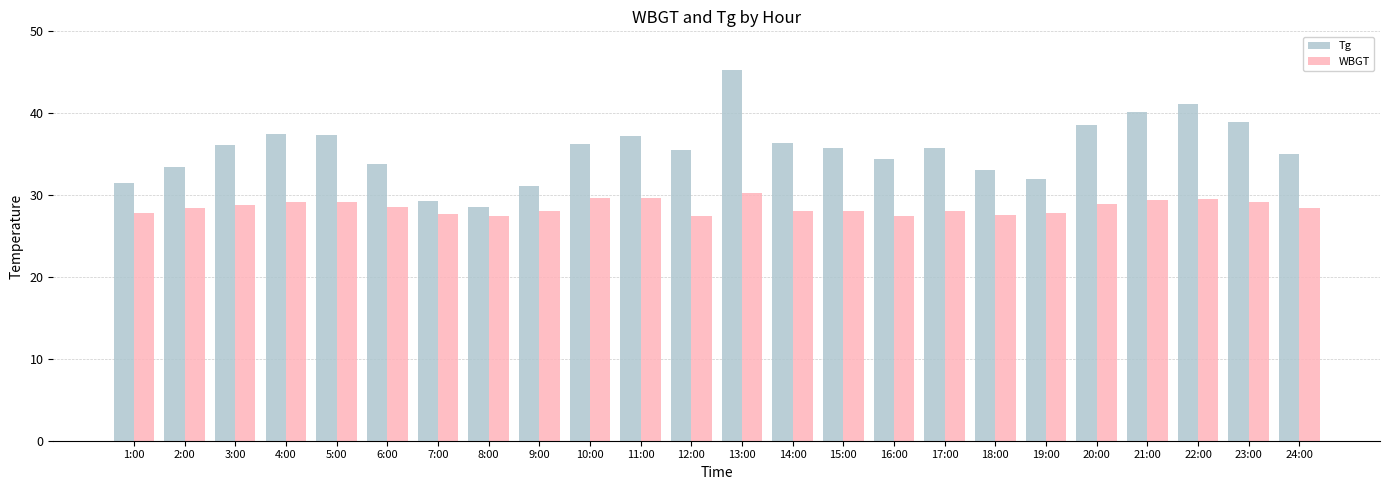

How many categories are shown in the chart?

24